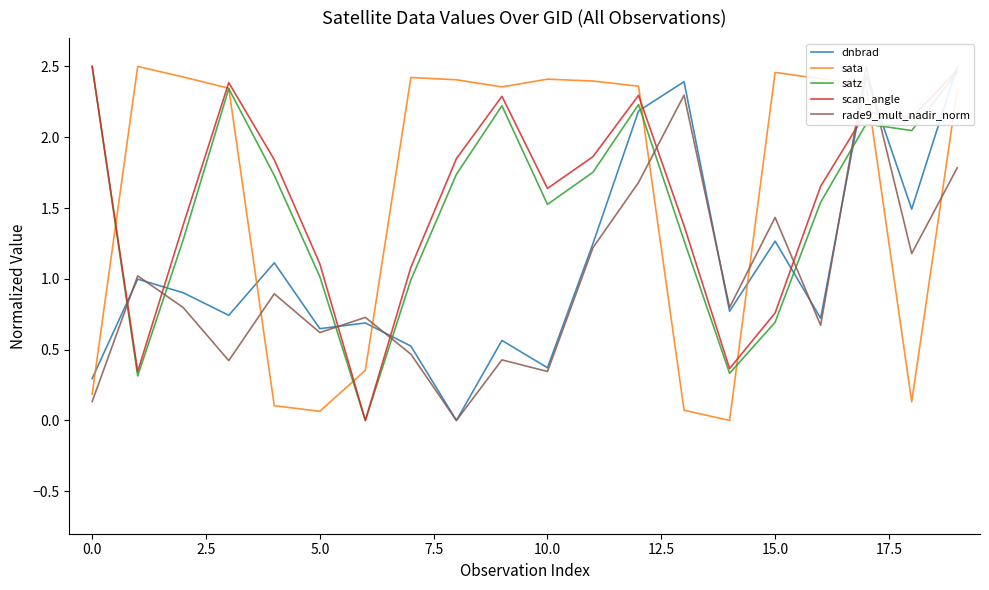

True or false: sata has a value of 0.2 at 0.0.

True